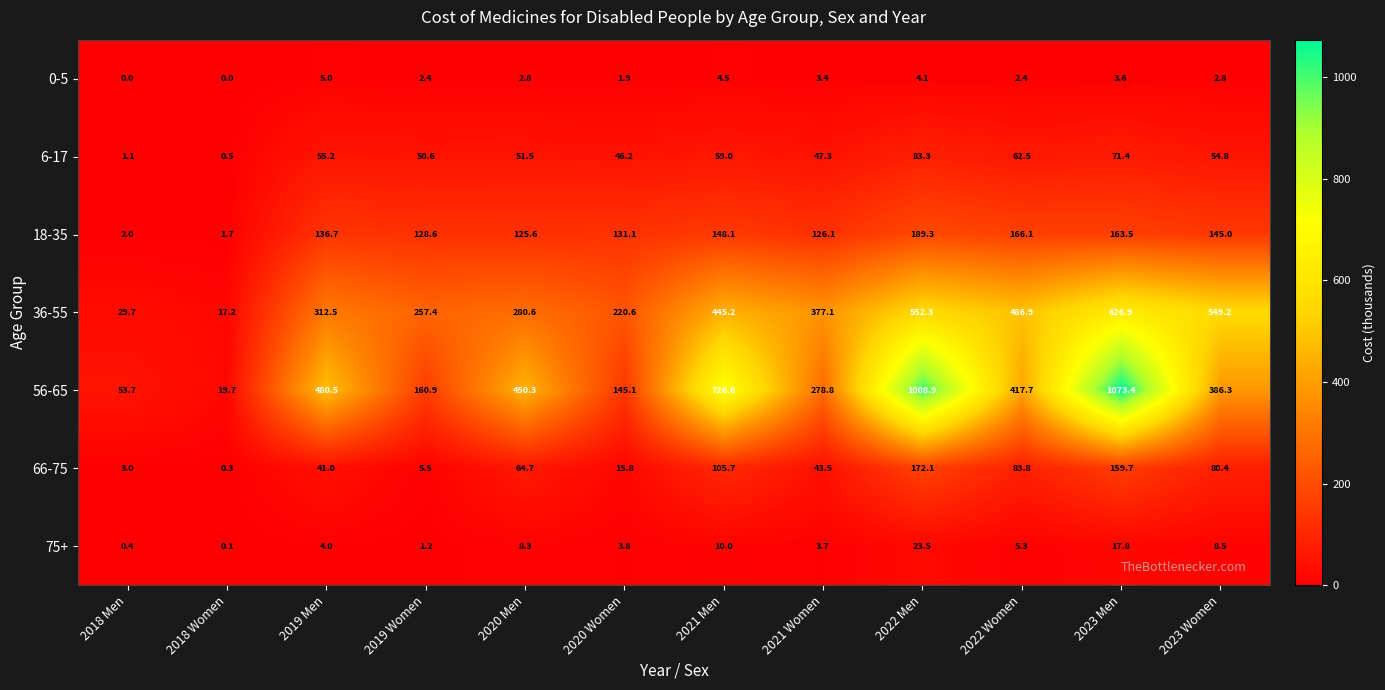

Which series has the widest spread of values?

56-65